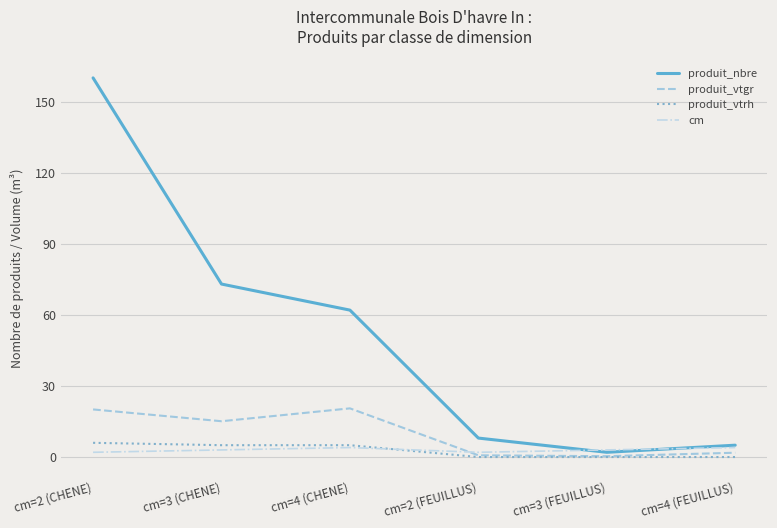

What position from the right is cm=2 (FEUILLUS)?

3